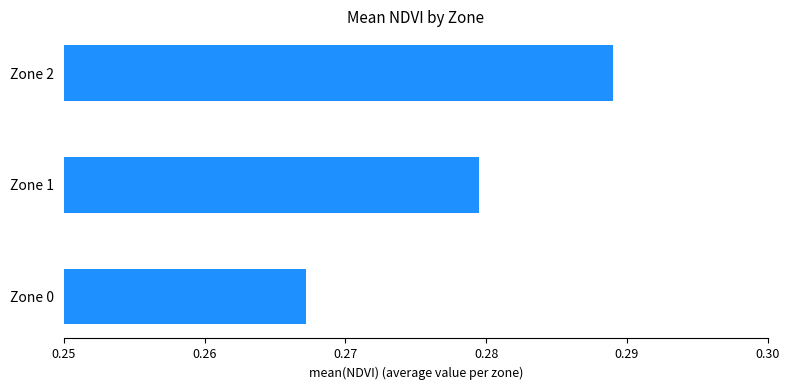

How many bars are there in total?

3